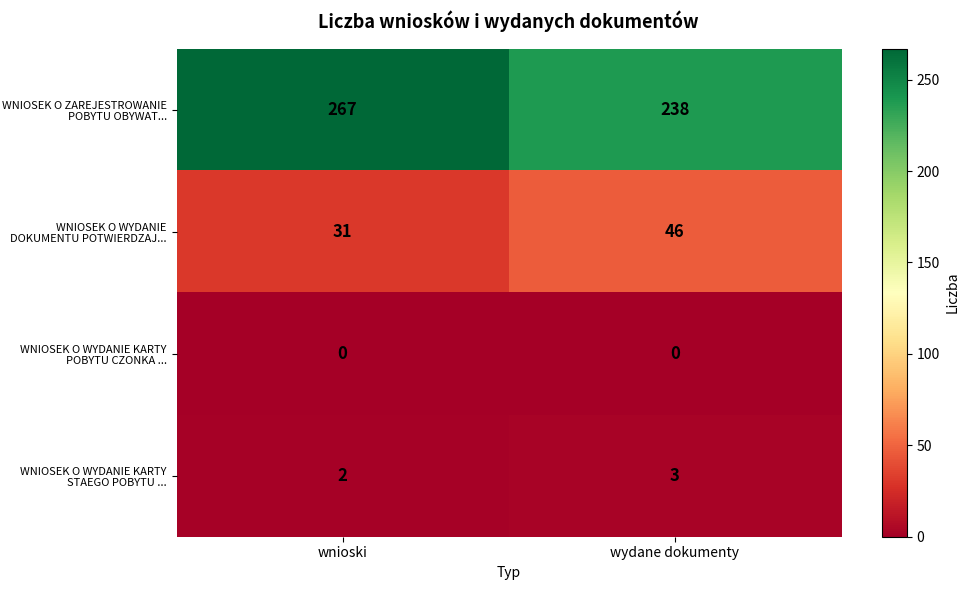

Between wnioski and wydane dokumenty, which series saw the biggest shift?

WNIOSEK O ZAREJESTROWANIE POBYTU OBYWAT...